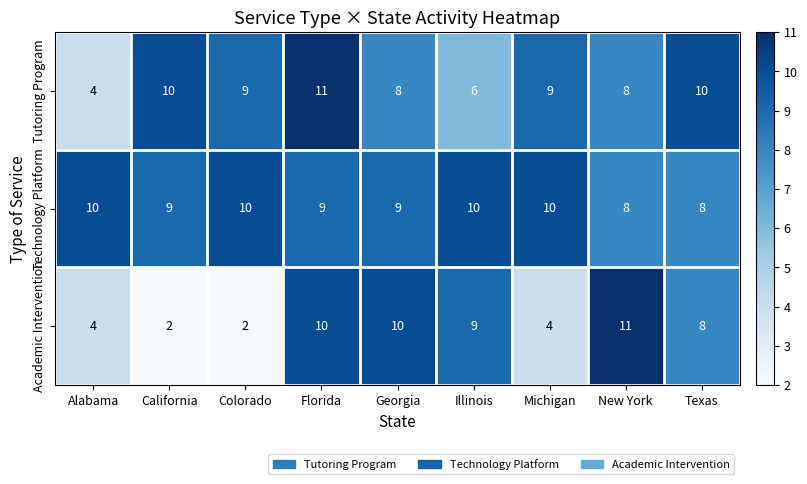

At which label does Tutoring Program reach its peak?

Florida